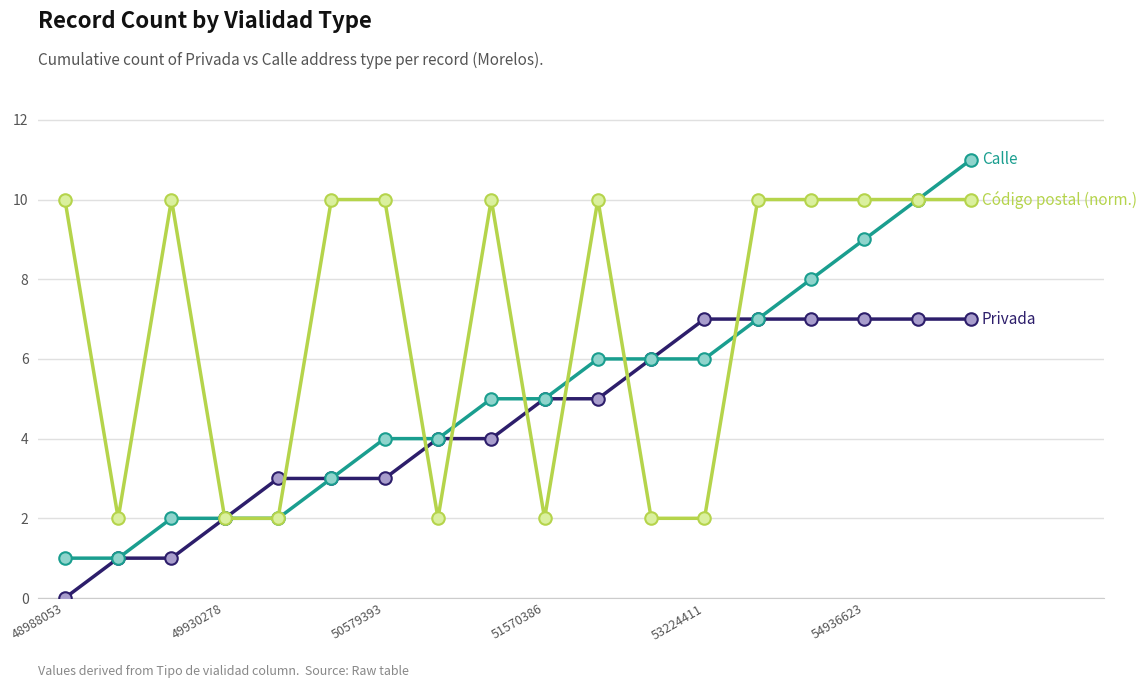

What is the greatest value displayed?

11